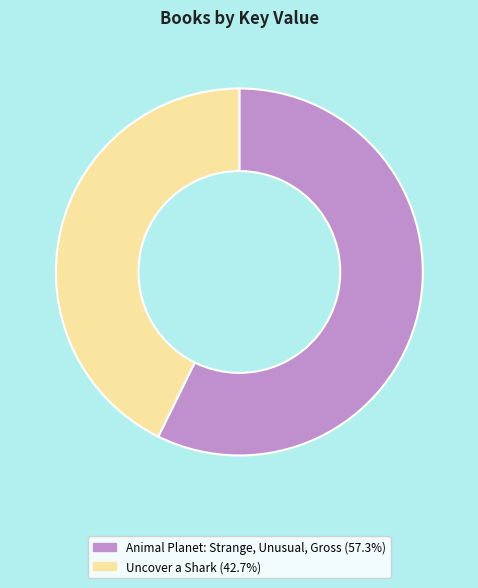

Combined, do Uncover a Shark (42.7%) and Animal Planet: Strange, Unusual, Gross (57.3%) account for over 50%?

Yes